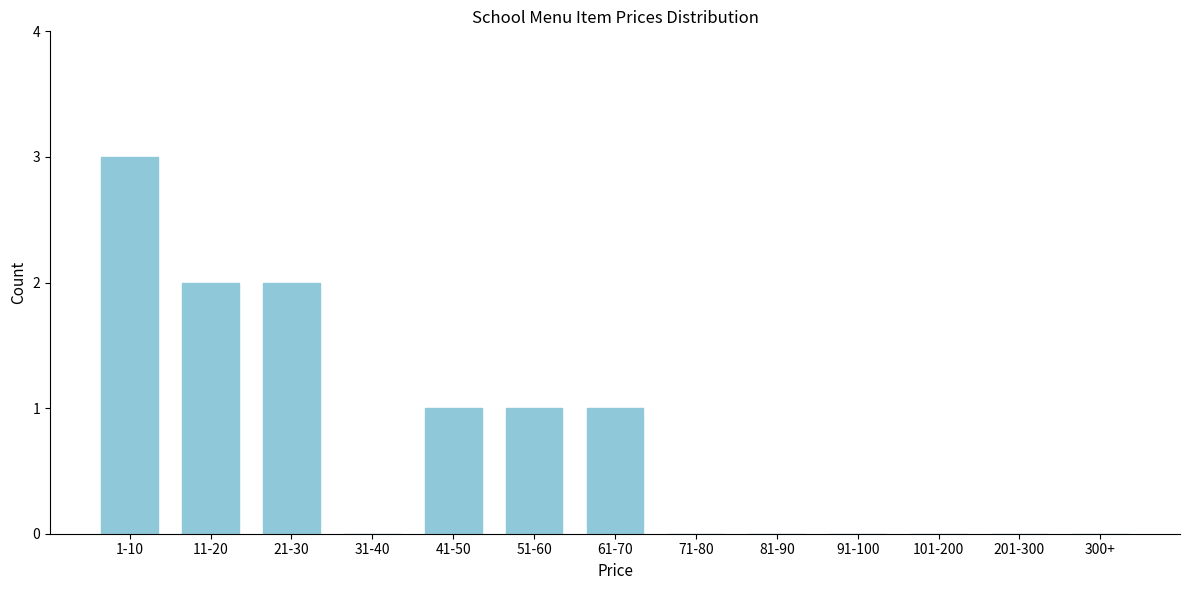

Reading left to right, extract all data points from this chart.

1-10=3	11-20=2	21-30=2	31-40=0	41-50=1	51-60=1	61-70=1	71-80=0	81-90=0	91-100=0	101-200=0	201-300=0	300+=0